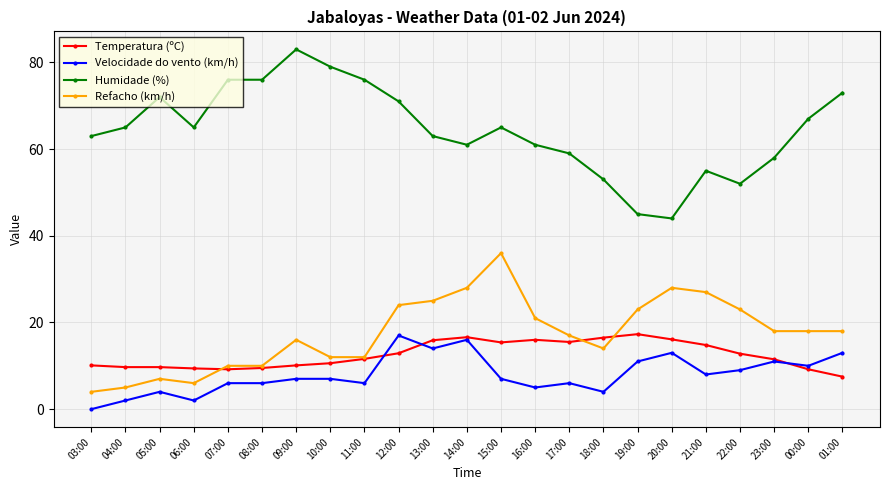

Which series has the widest spread of values?

Humidade (%)